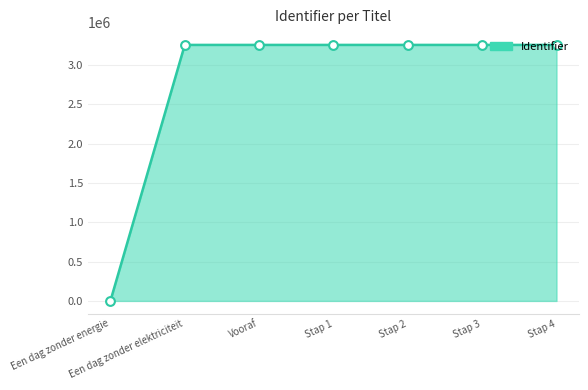

What is the change in value from Stap 2 to Stap 3?

+2